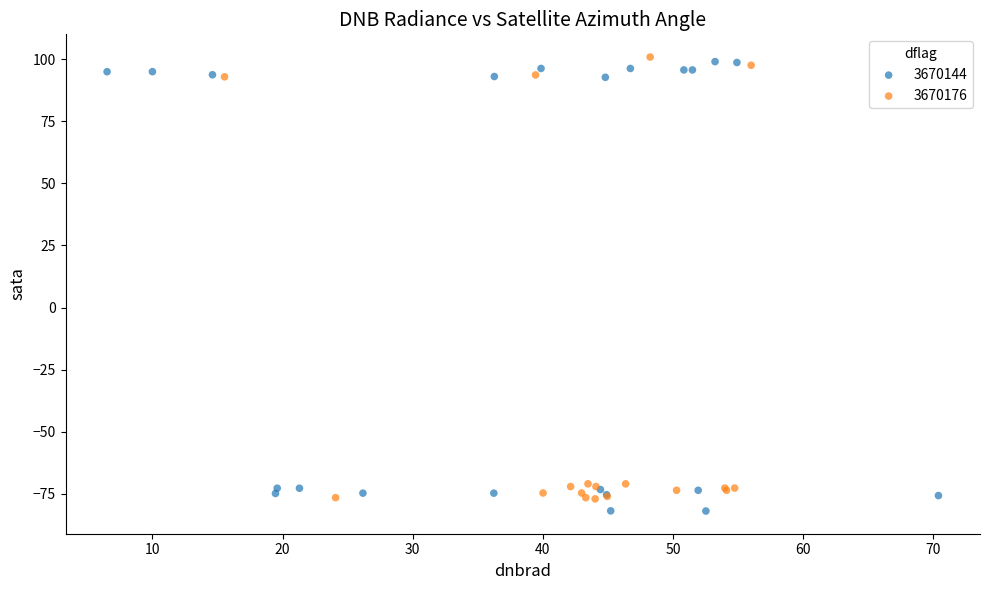

Which series contains the lowest Y value?

3670144